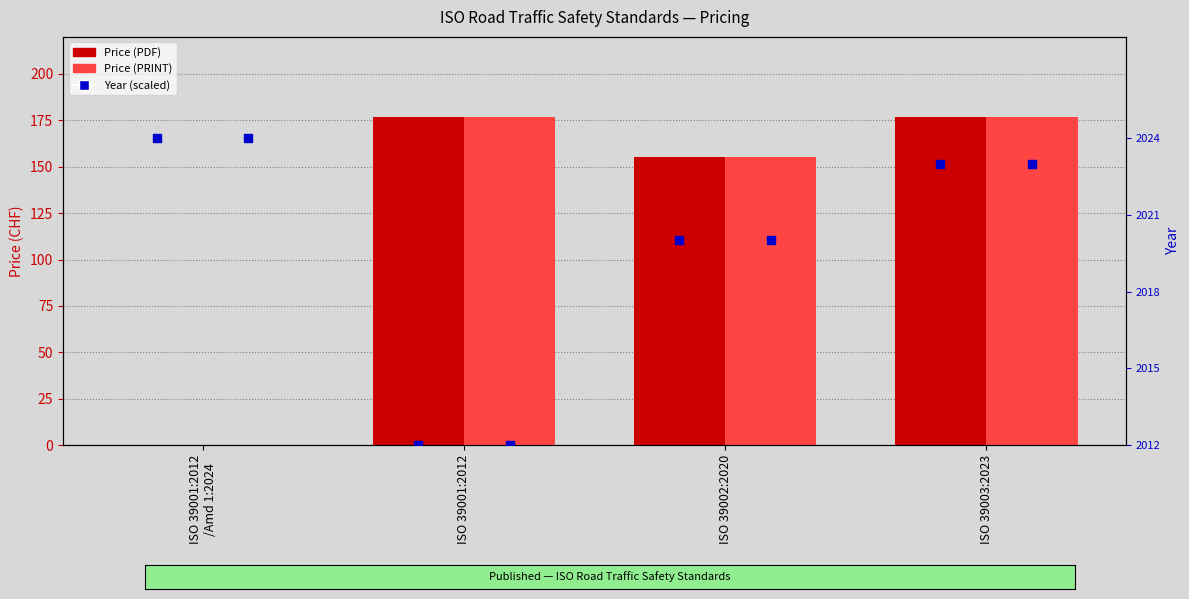

Which series has the largest Y range (max minus min)?

Price (PDF)